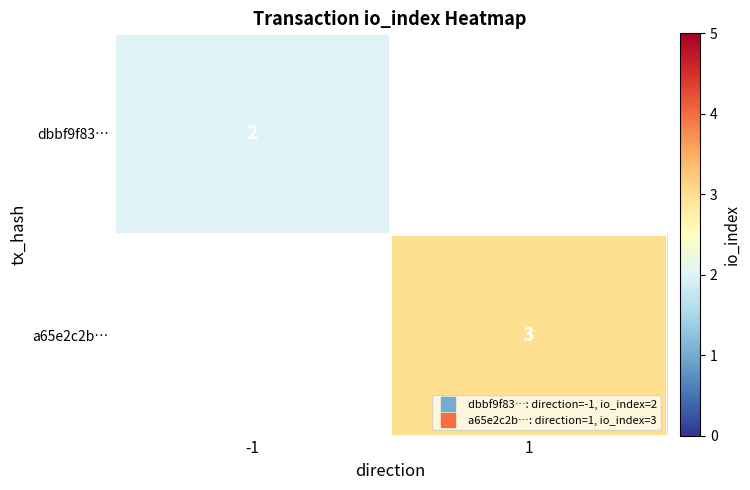

At which label does a65e2c2b… reach its peak?

-1